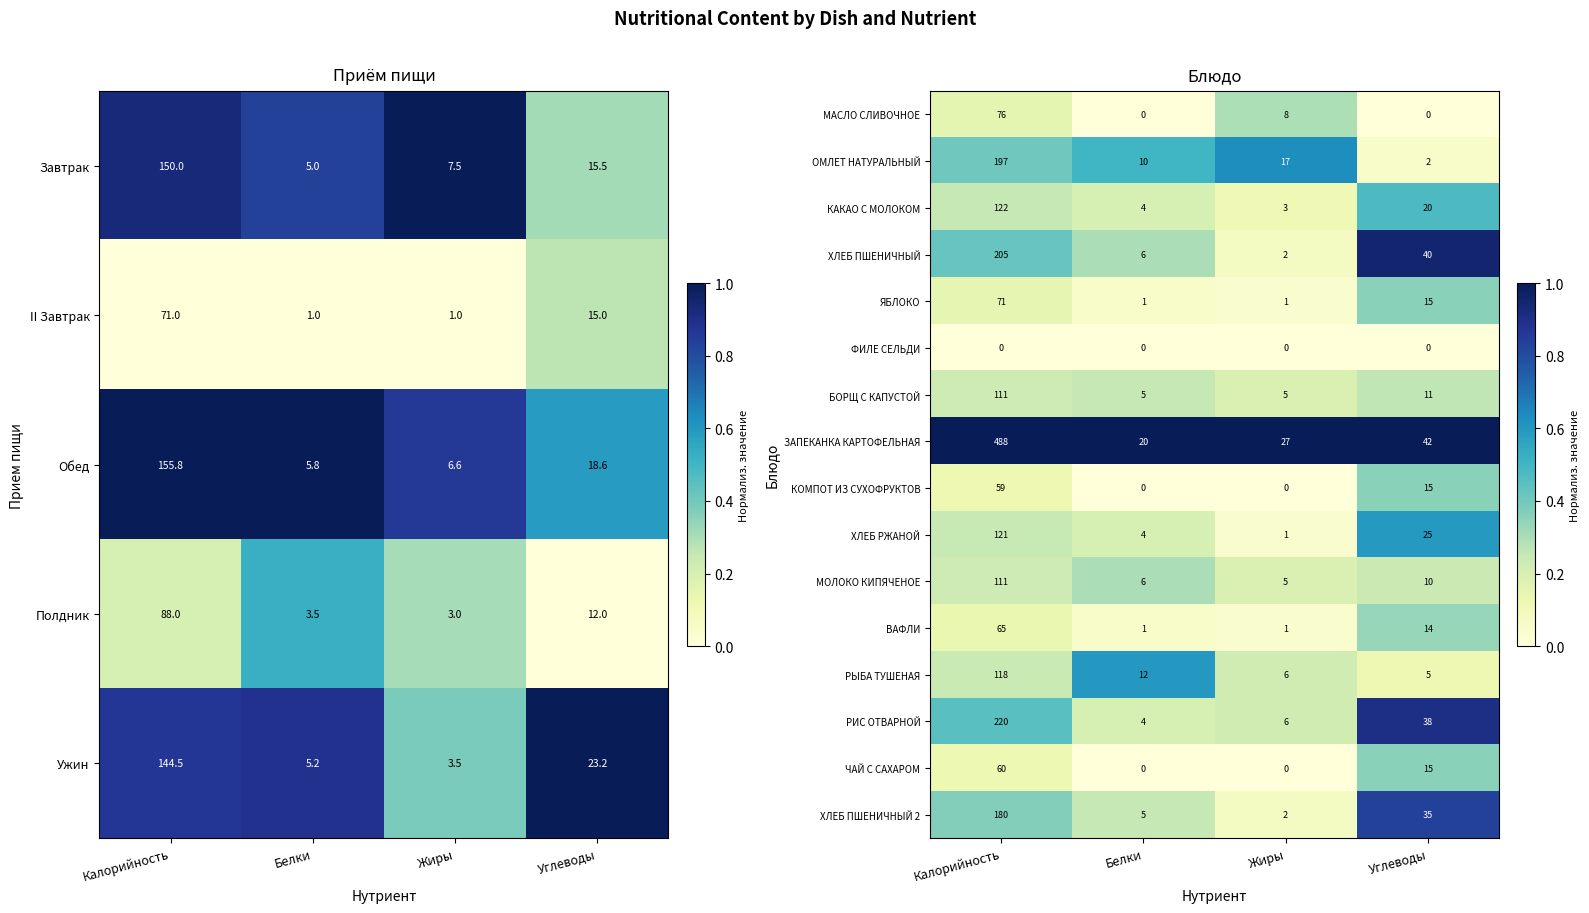

What is the sum of all ЧАЙ С САХАРОМ values?

75